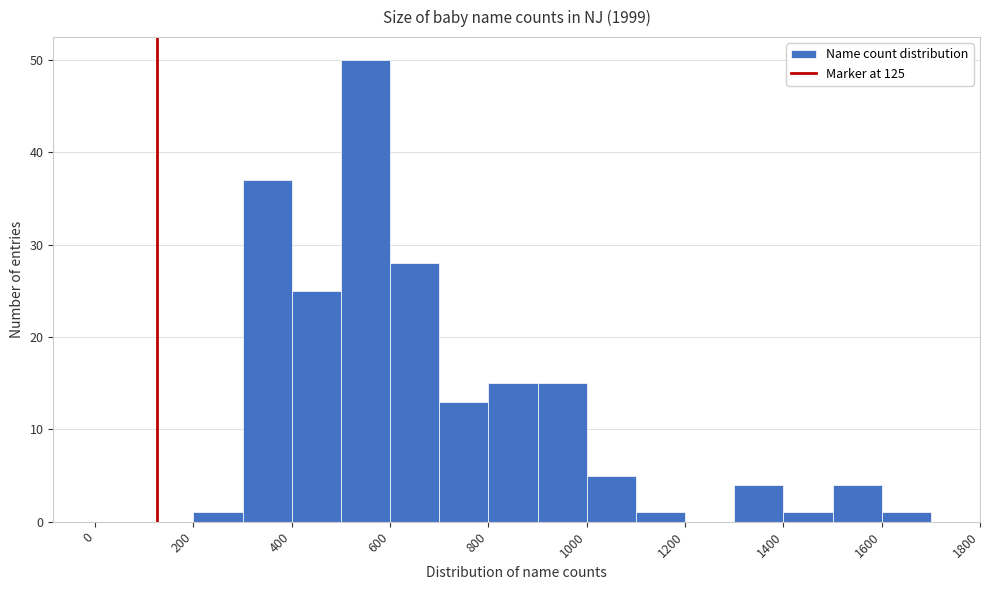

Over which range of the x-axis is the bar tallest?

500 to 600